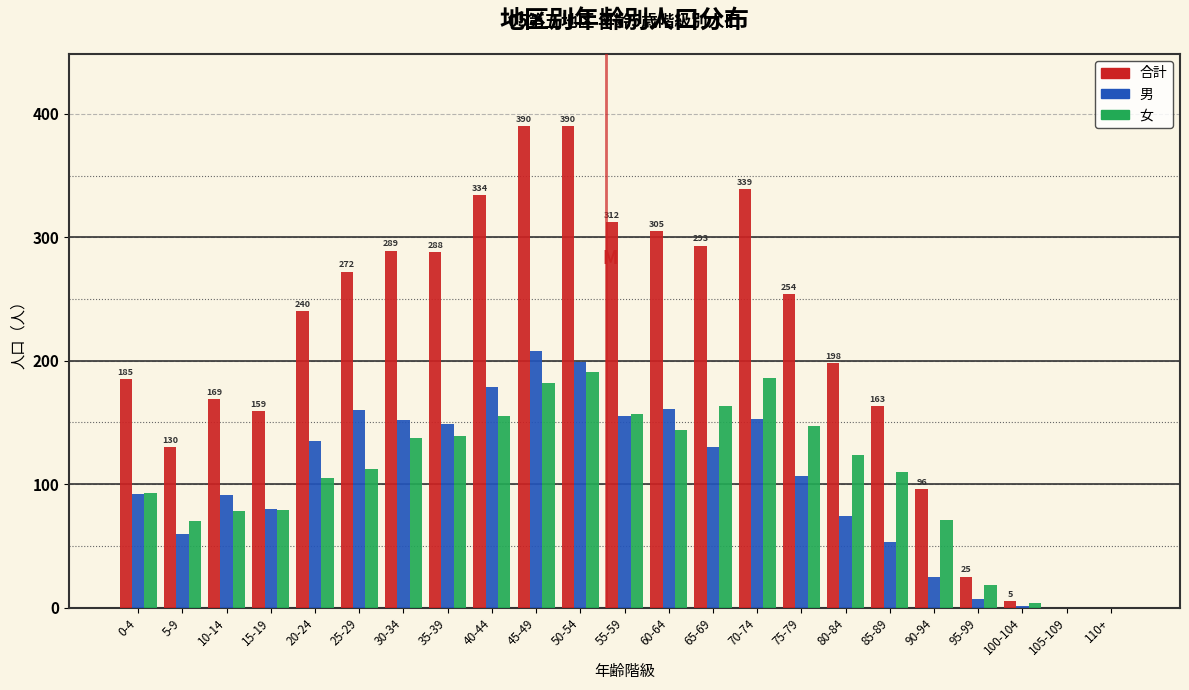

True or false: 女 has a value of 110 at 85-89.

True